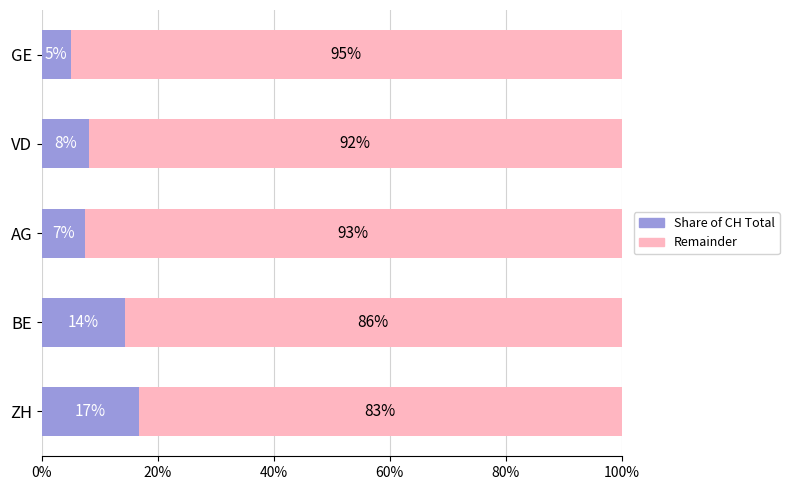

How many values in the Share of CH Total series exceed 8?

3